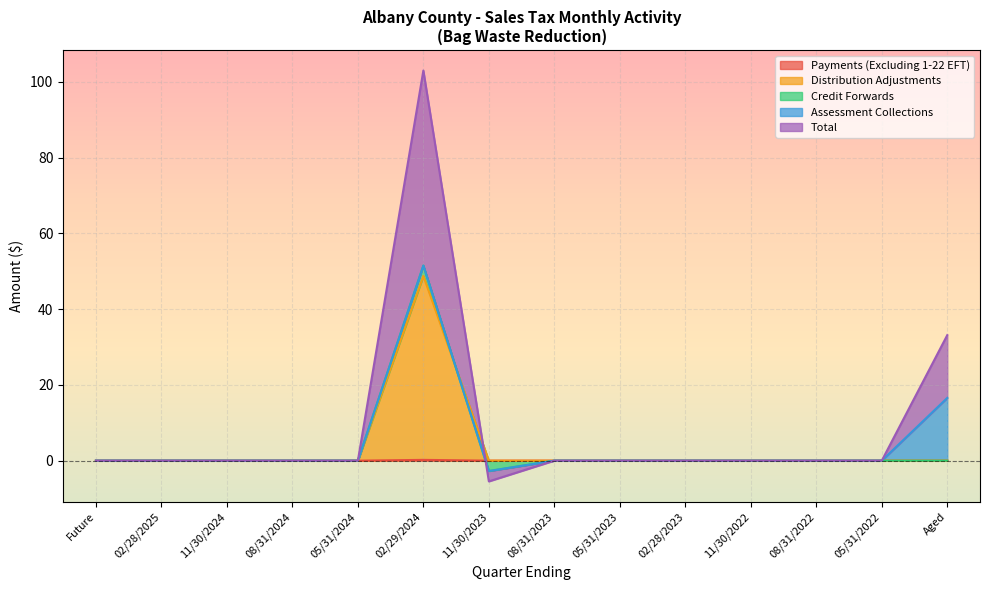

Is it true that Total equals 0.0 at 02/28/2025?

True